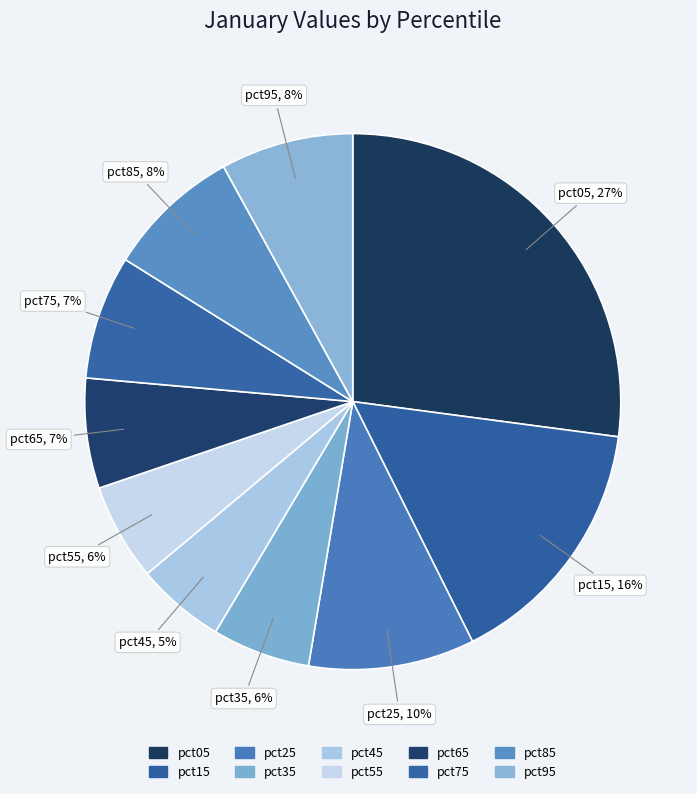

Which slice is the smallest?

pct45